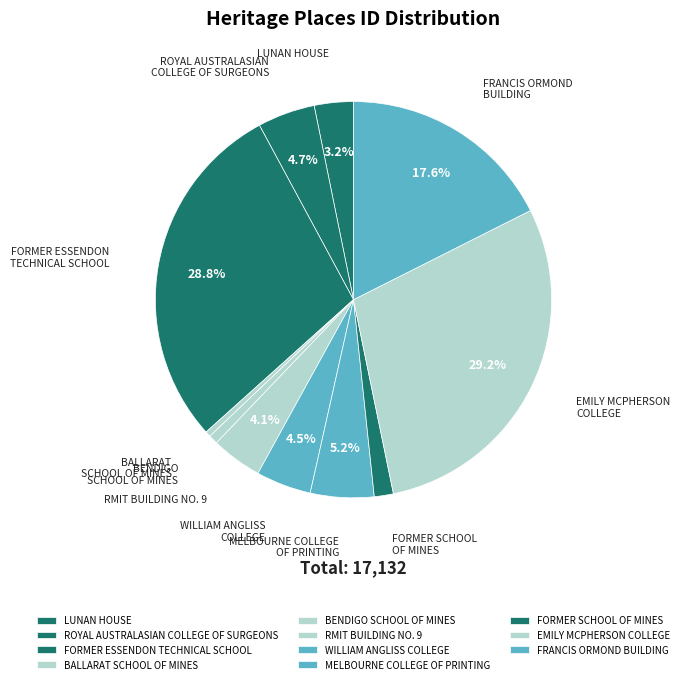

Which has a higher value, FORMER SCHOOL OF MINES or RMIT BUILDING NO. 9?

RMIT BUILDING NO. 9